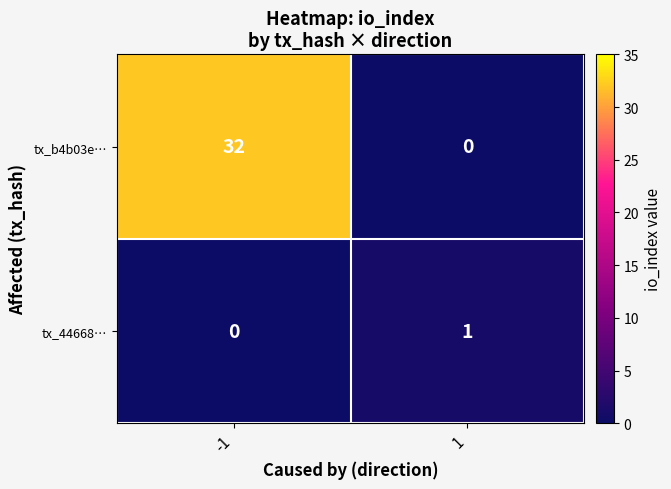

How many values in the tx_b4b03e… series are below 32?

1